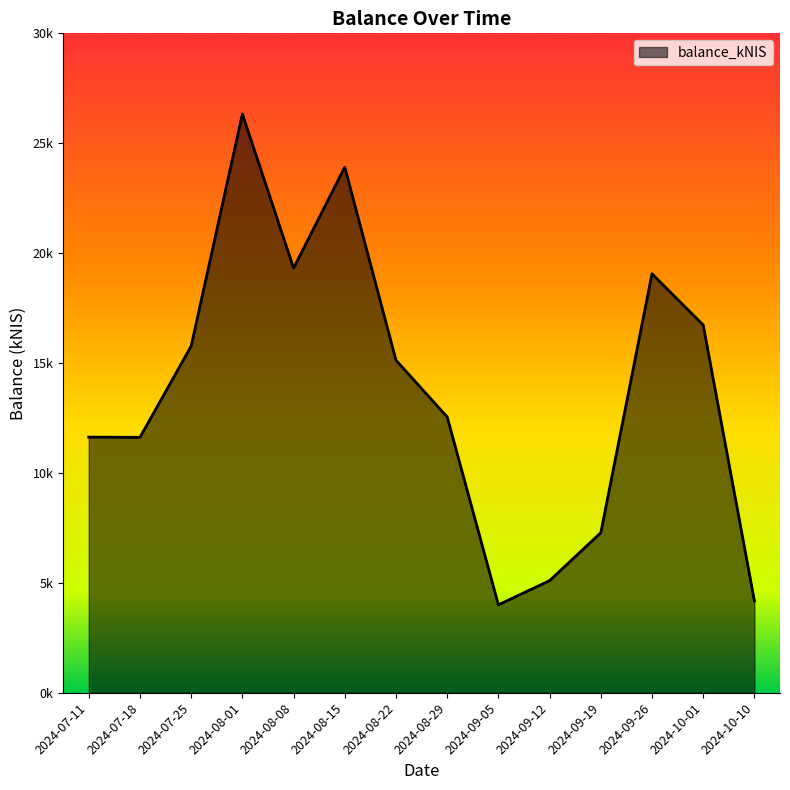

At which category does the chart reach its peak across all series?

2024-08-01